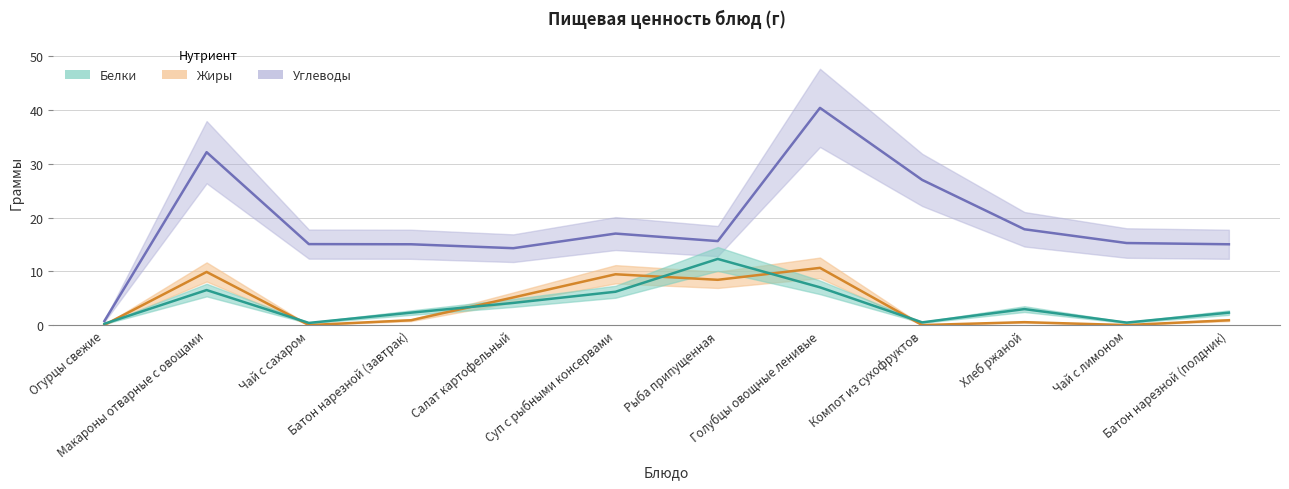

Reading left to right, list all the values displayed in this chart.

Белки: Огурцы свежие=0.2	Макароны отварные с овощами=6.5	Чай с сахаром=0.4	Батон нарезной (завтрак)=2.3	Салат картофельный=4.1	Суп с рыбными консервами=6.2	Рыба припущенная=12.3	Голубцы овощные ленивые=7.0	Компот из сухофруктов=0.5	Хлеб ржаной=3.0	Чай с лимоном=0.5	Батон нарезной (полдник)=2.3
Жиры: Огурцы свежие=0.0	Макароны отварные с овощами=9.9	Чай с сахаром=0.0	Батон нарезной (завтрак)=0.9	Салат картофельный=5.1	Суп с рыбными консервами=9.4	Рыба припущенная=8.4	Голубцы овощные ленивые=10.6	Компот из сухофруктов=0.0	Хлеб ржаной=0.5	Чай с лимоном=0.0	Батон нарезной (полдник)=0.9
Углеводы: Огурцы свежие=0.8	Макароны отварные с овощами=32.2	Чай с сахаром=15.1	Батон нарезной (завтрак)=15.0	Салат картофельный=14.3	Суп с рыбными консервами=17.0	Рыба припущенная=15.6	Голубцы овощные ленивые=40.4	Компот из сухофруктов=27.0	Хлеб ржаной=17.8	Чай с лимоном=15.3	Батон нарезной (полдник)=15.0